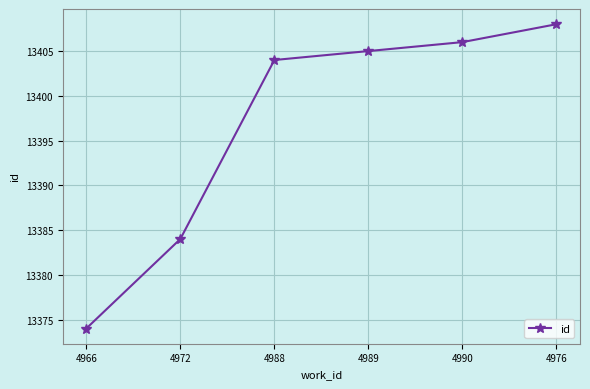

How many series are shown in this chart?

1